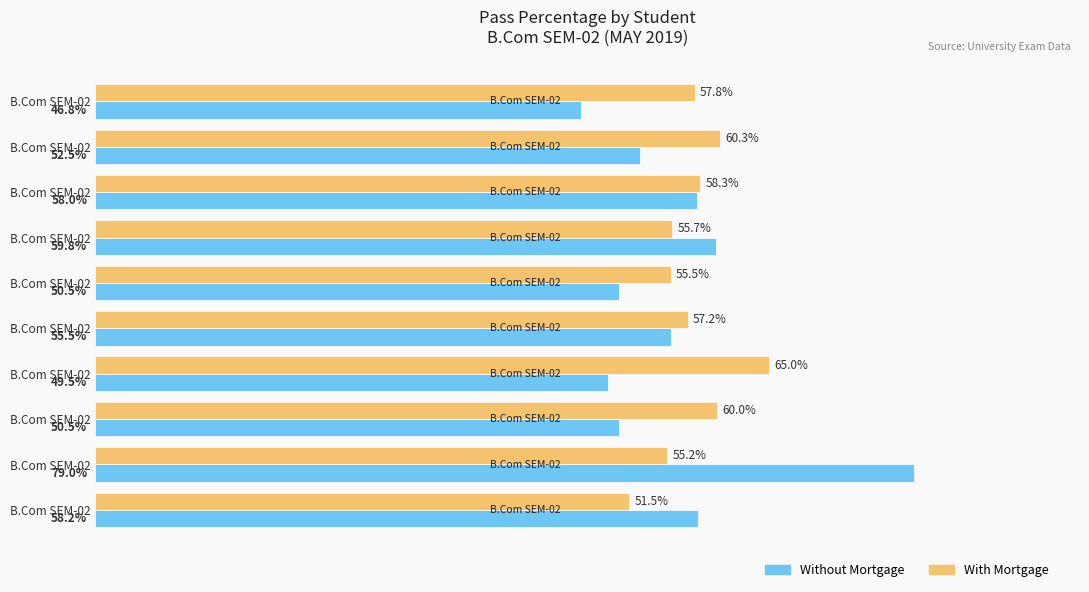

What are all the series names shown in the legend?

Without Mortgage, With Mortgage